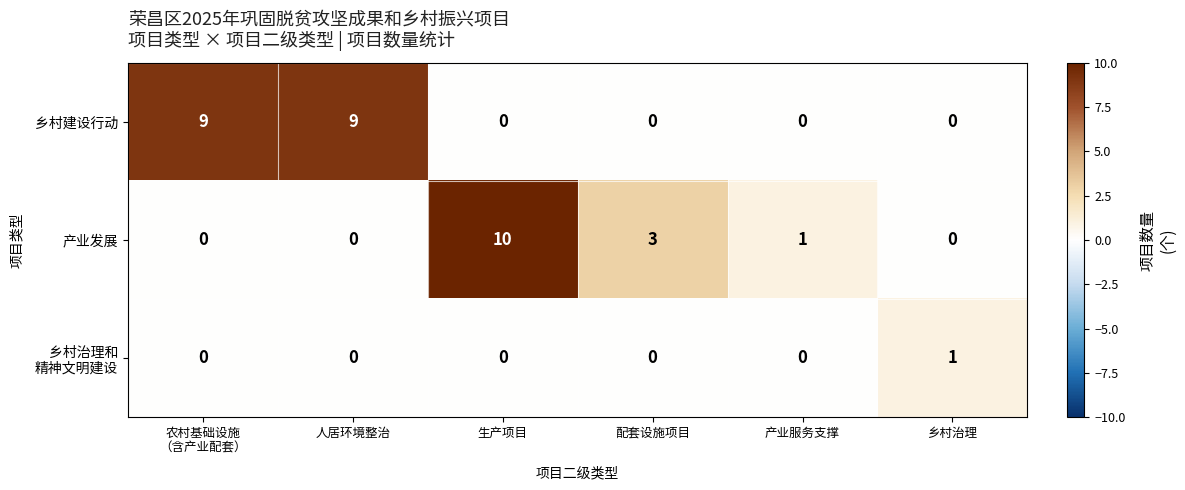

What is the total value across all series at 生产项目?

10